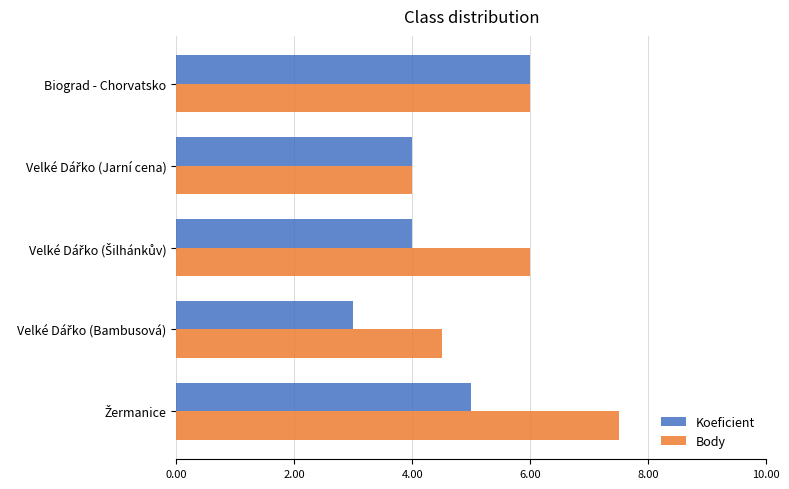

What is the sum of all Koeficient values?

22.0